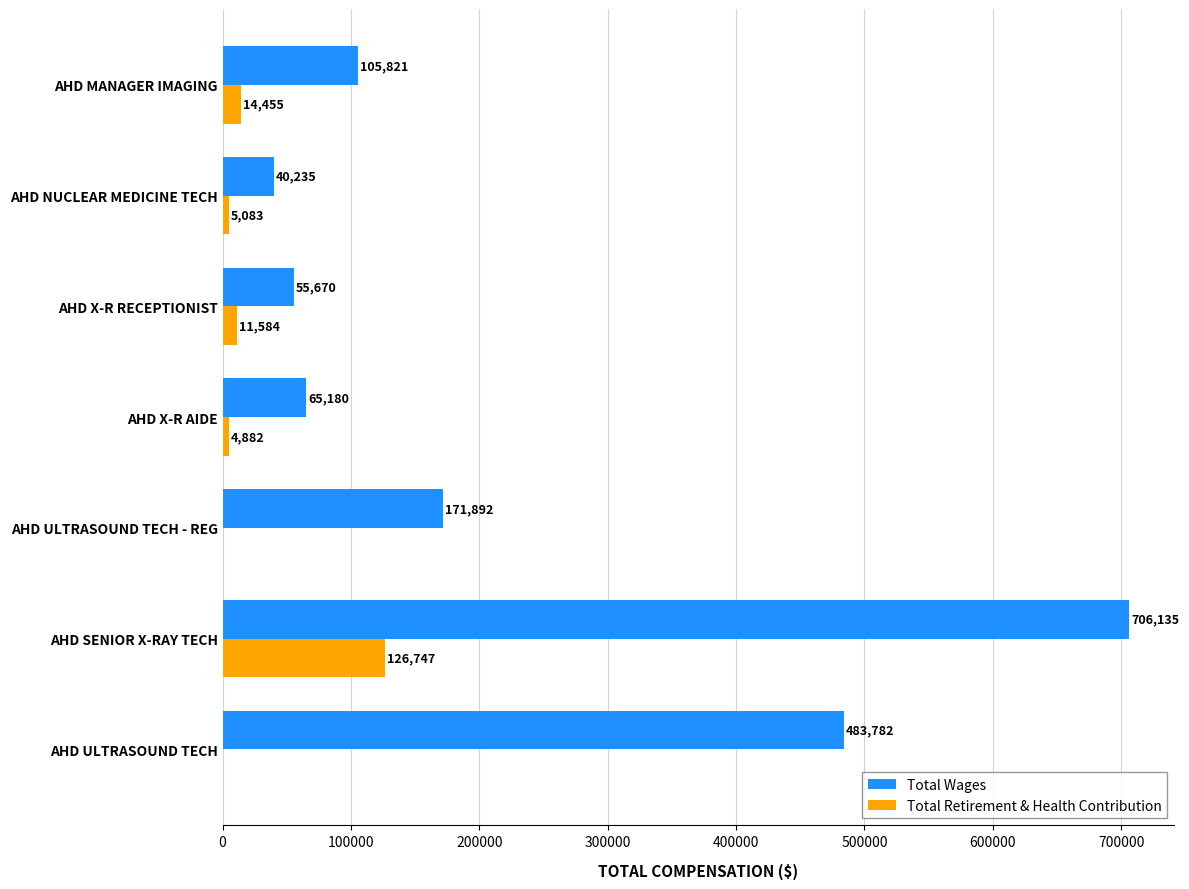

Between AHD ULTRASOUND TECH - REG and AHD MANAGER IMAGING, which series saw the biggest shift?

Total Wages